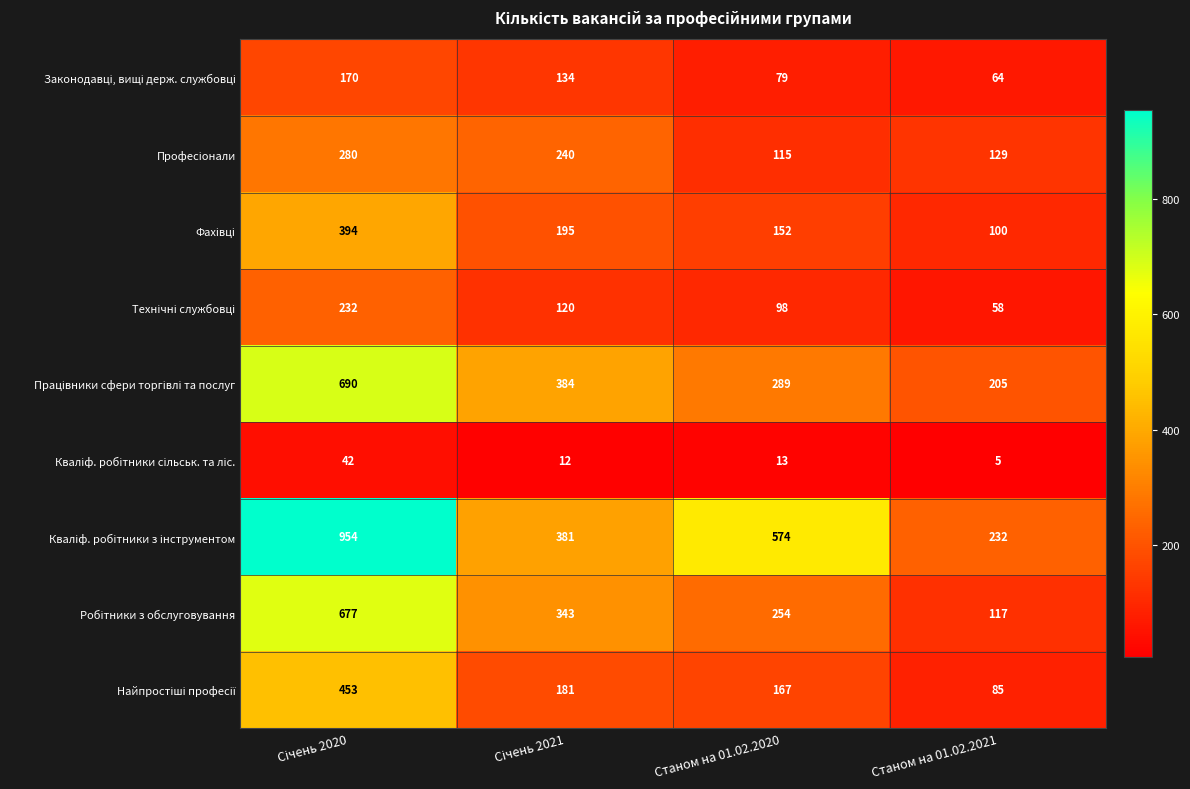

What is the total value across all series at Станом на 01.02.2021?

995